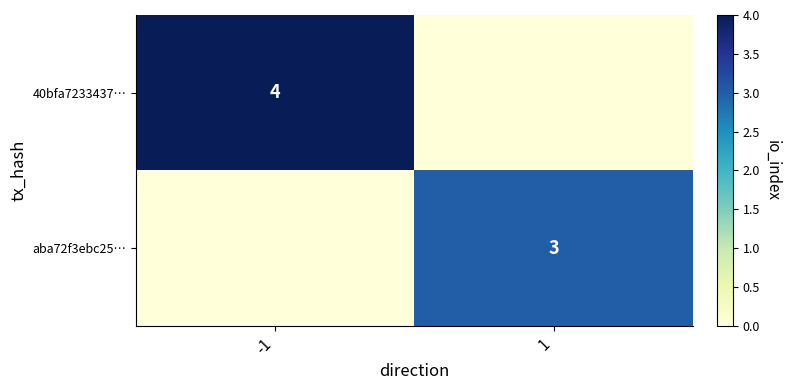

Is it true that aba72f3ebc25… equals 3 at 1?

True